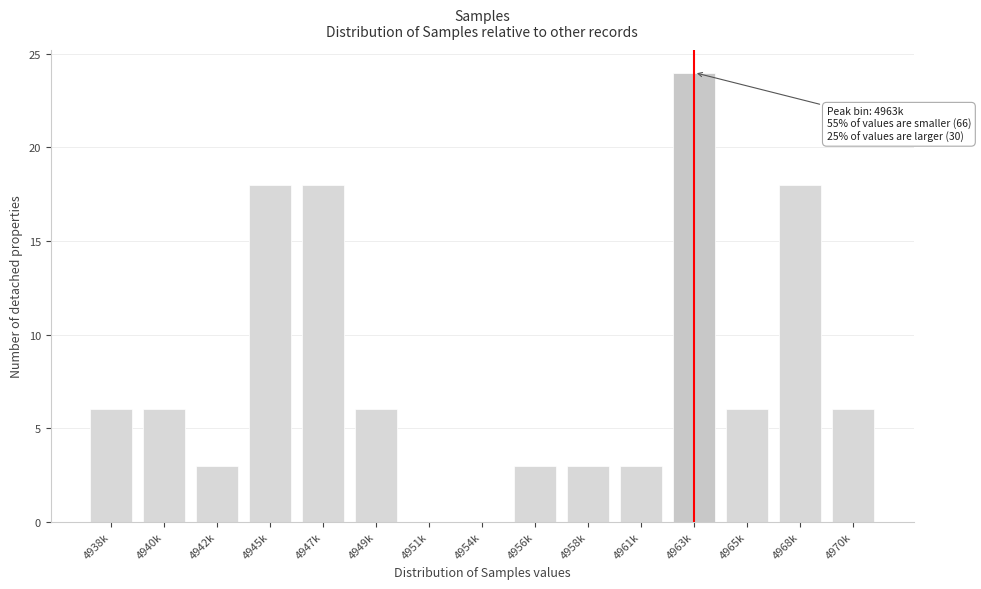

Reading left to right, extract all data points from this chart.

4938k=6	4940k=6	4942k=3	4945k=18	4947k=18	4949k=6	4951k=0	4954k=0	4956k=3	4958k=3	4961k=3	4963k=24	4965k=6	4968k=18	4970k=6